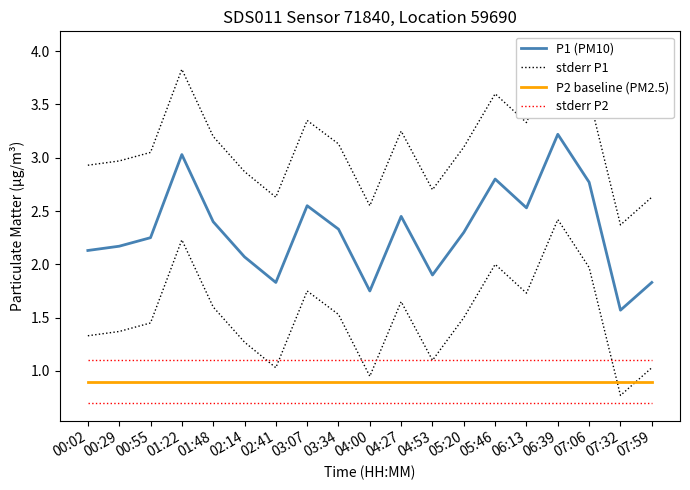

Which series has the largest range (max minus min)?

P1 (PM10)